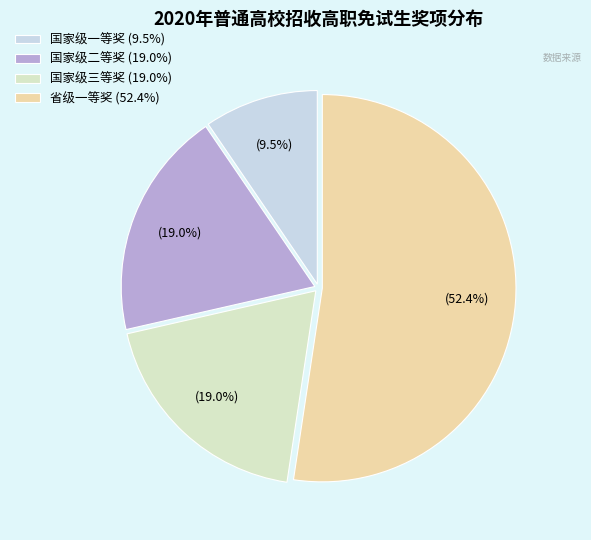

Which has a higher value, 国家级二等奖 or 国家级一等奖?

国家级二等奖